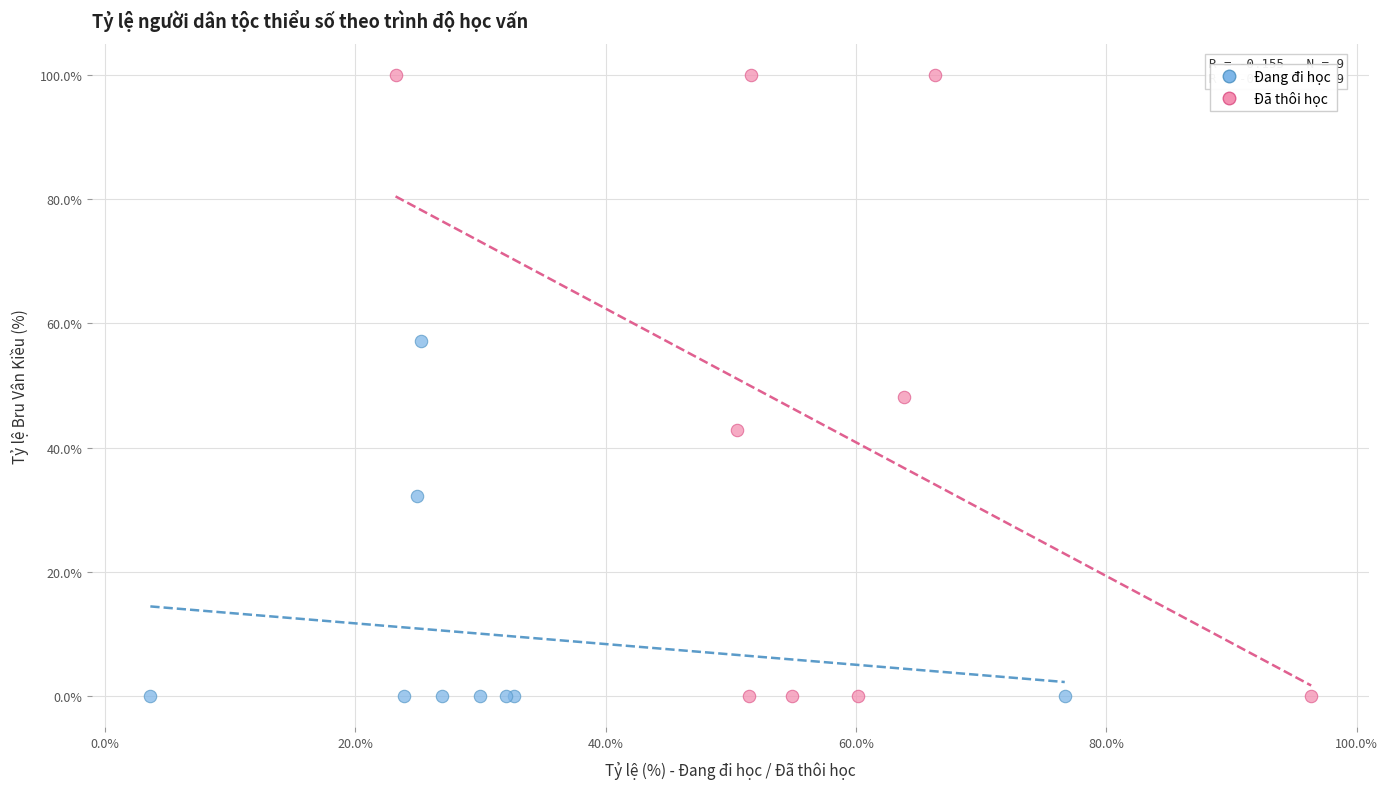

What are all the series names shown in the legend?

Đang đi học, Đã thôi học